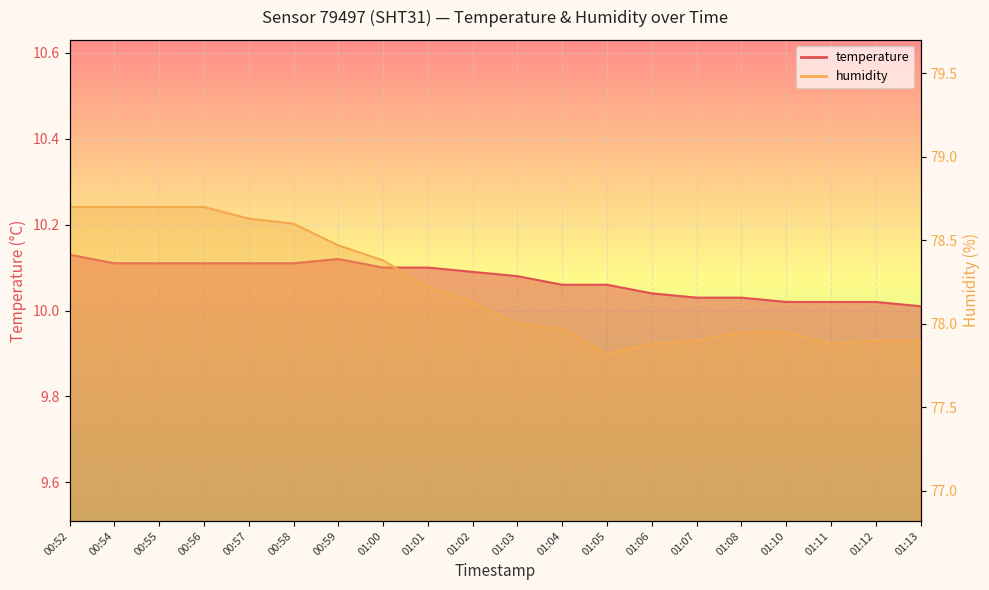

What is the value of the temperature point at the 6th from the left?

10.1